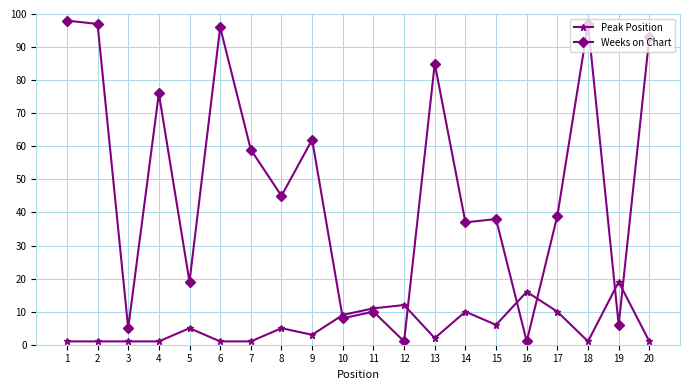

What is the maximum value shown in the chart?

98